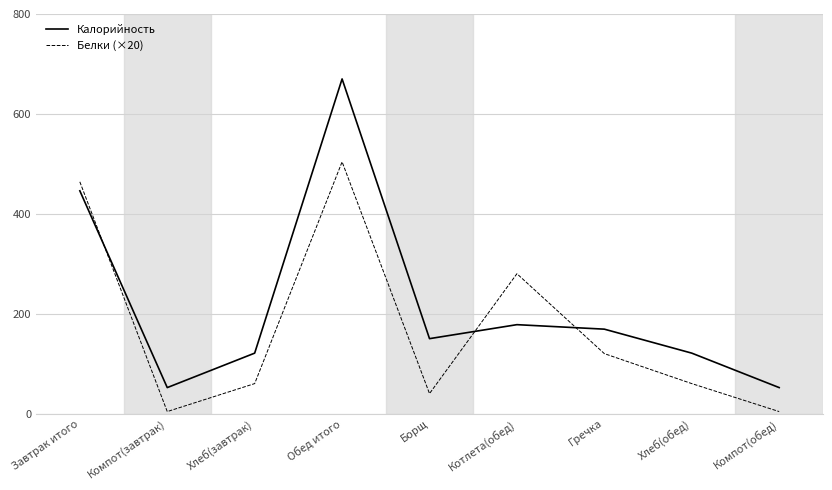

How many interior local peaks does the Калорийность series have?

2